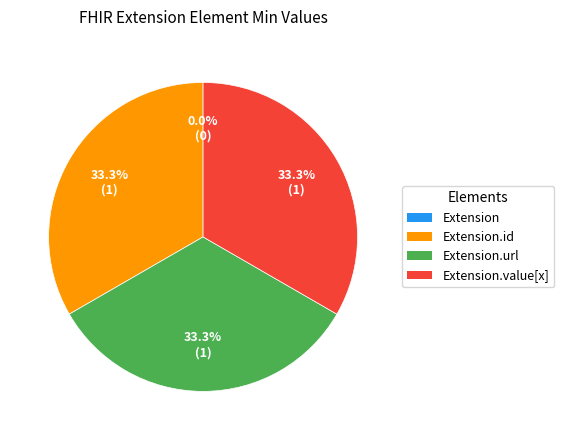

Between Extension.value[x] and Extension.id, which is larger?

Extension.value[x]